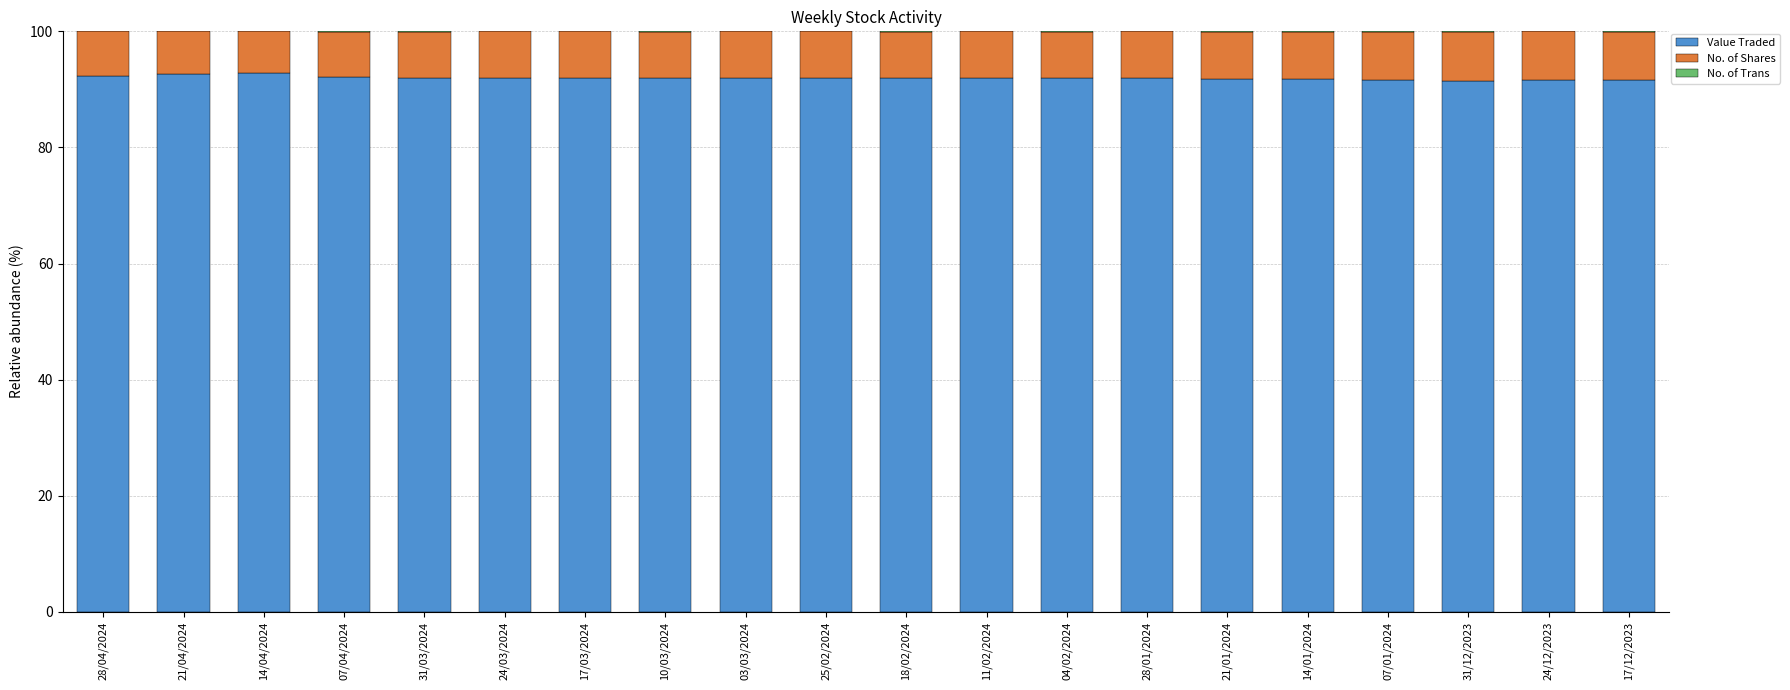

What is the sum of all Value Traded values?

1839.3